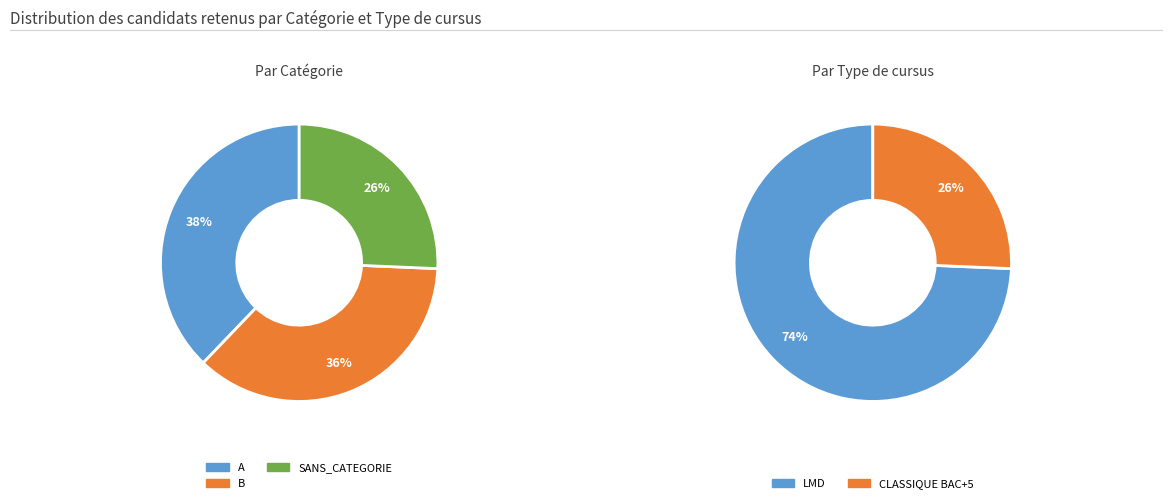

Rank the categories by value from highest to lowest.

A, B, SANS_CATEGORIE